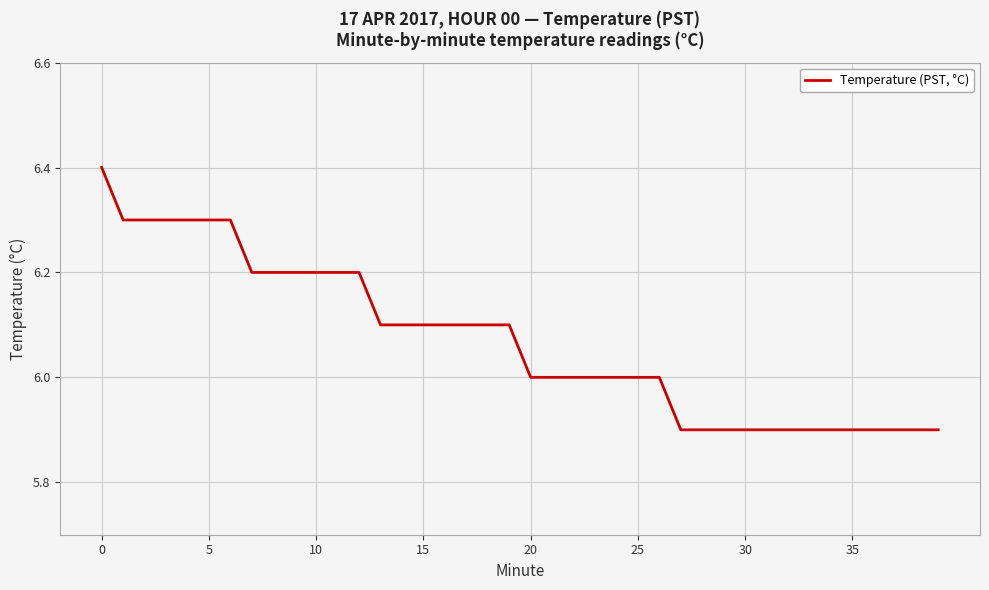

What is the difference between the second highest and minimum values?

0.4